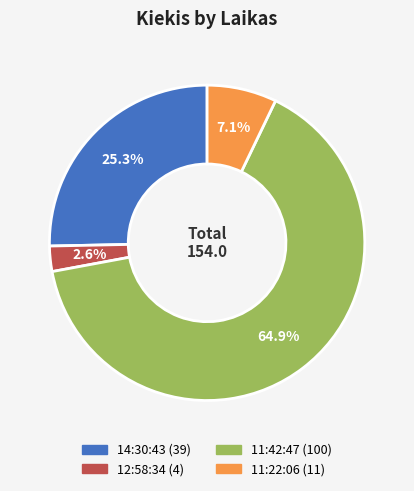

What percentage is the 11:22:06 slice, to the nearest percent?

7%